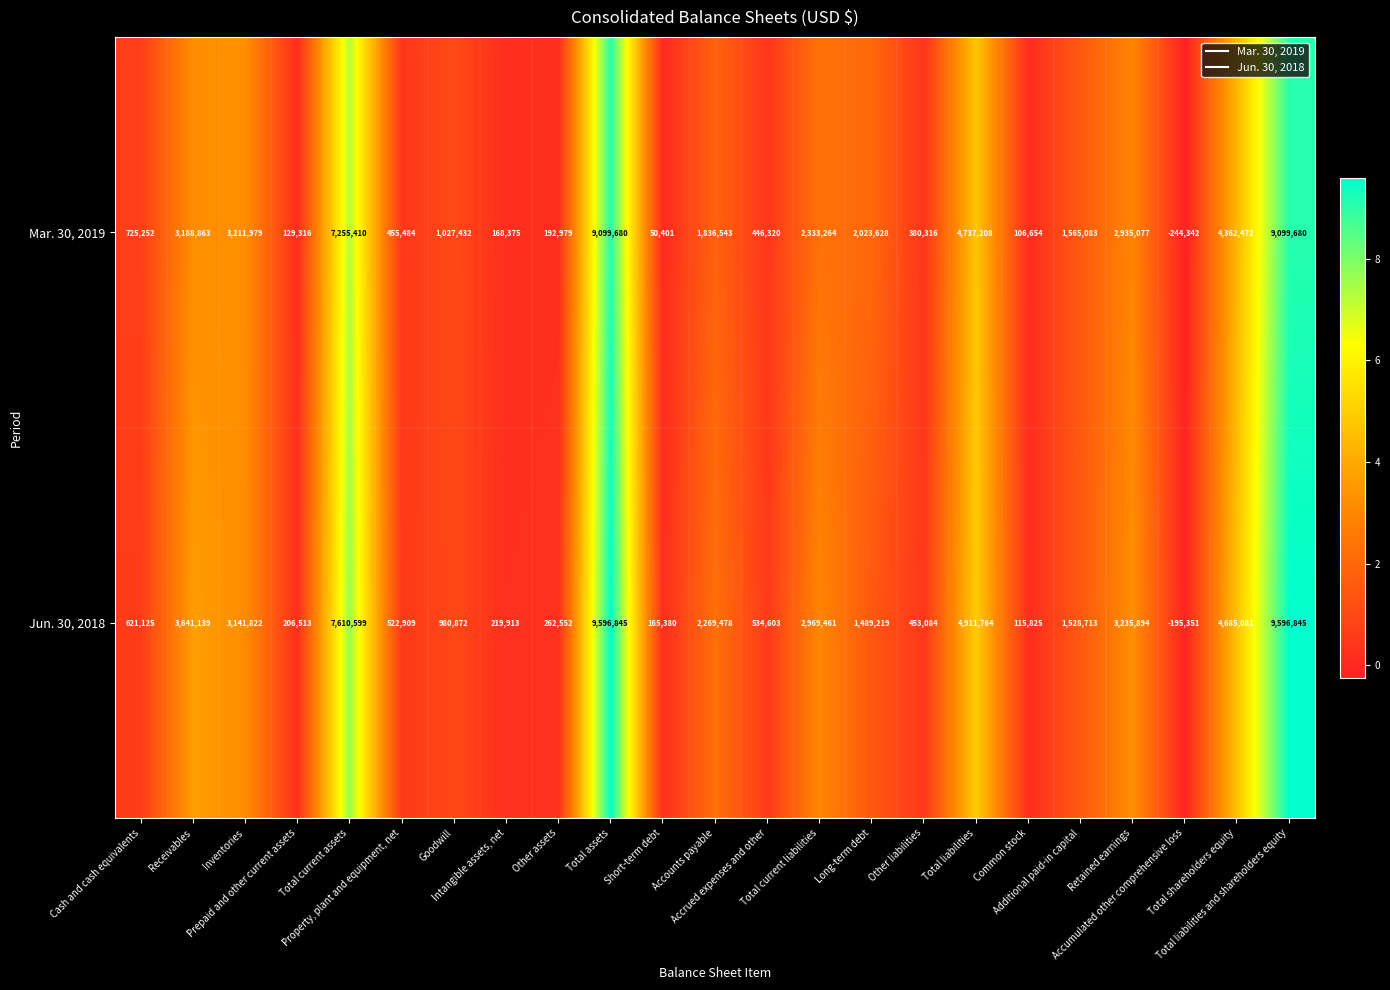

Which series has the widest spread of values?

Jun. 30, 2018